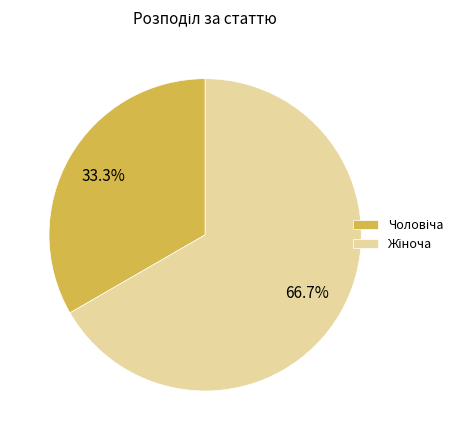

Is there any slice that represents more than half of the pie?

Yes